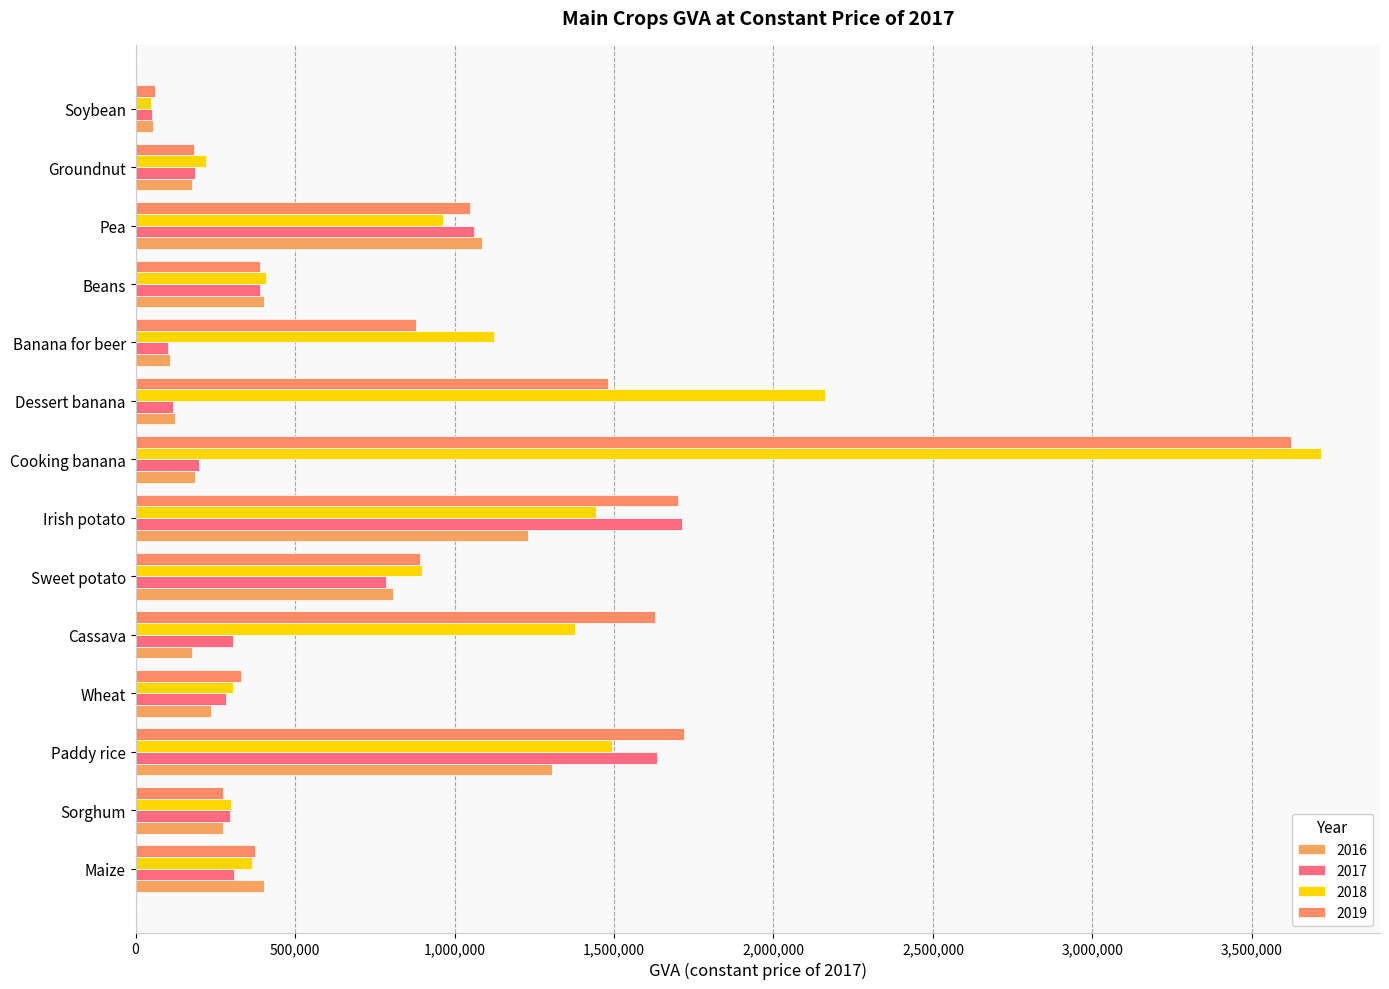

Where does the 2016 series first go above 274987?

Maize